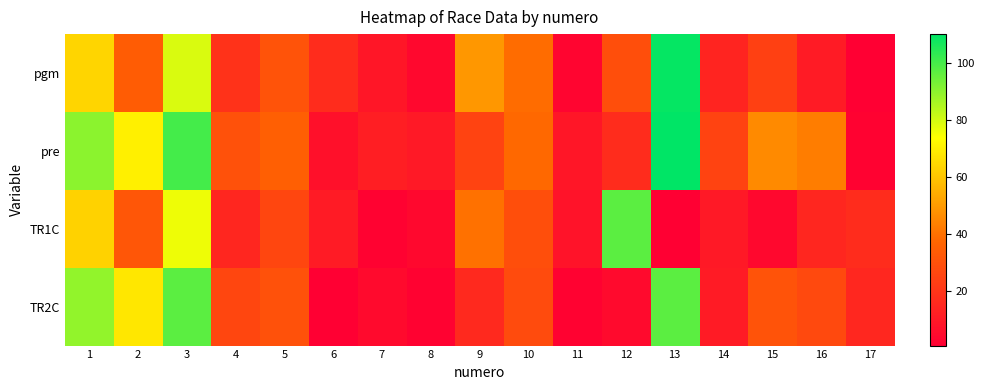

Which has a higher value, 4 or 8?

4